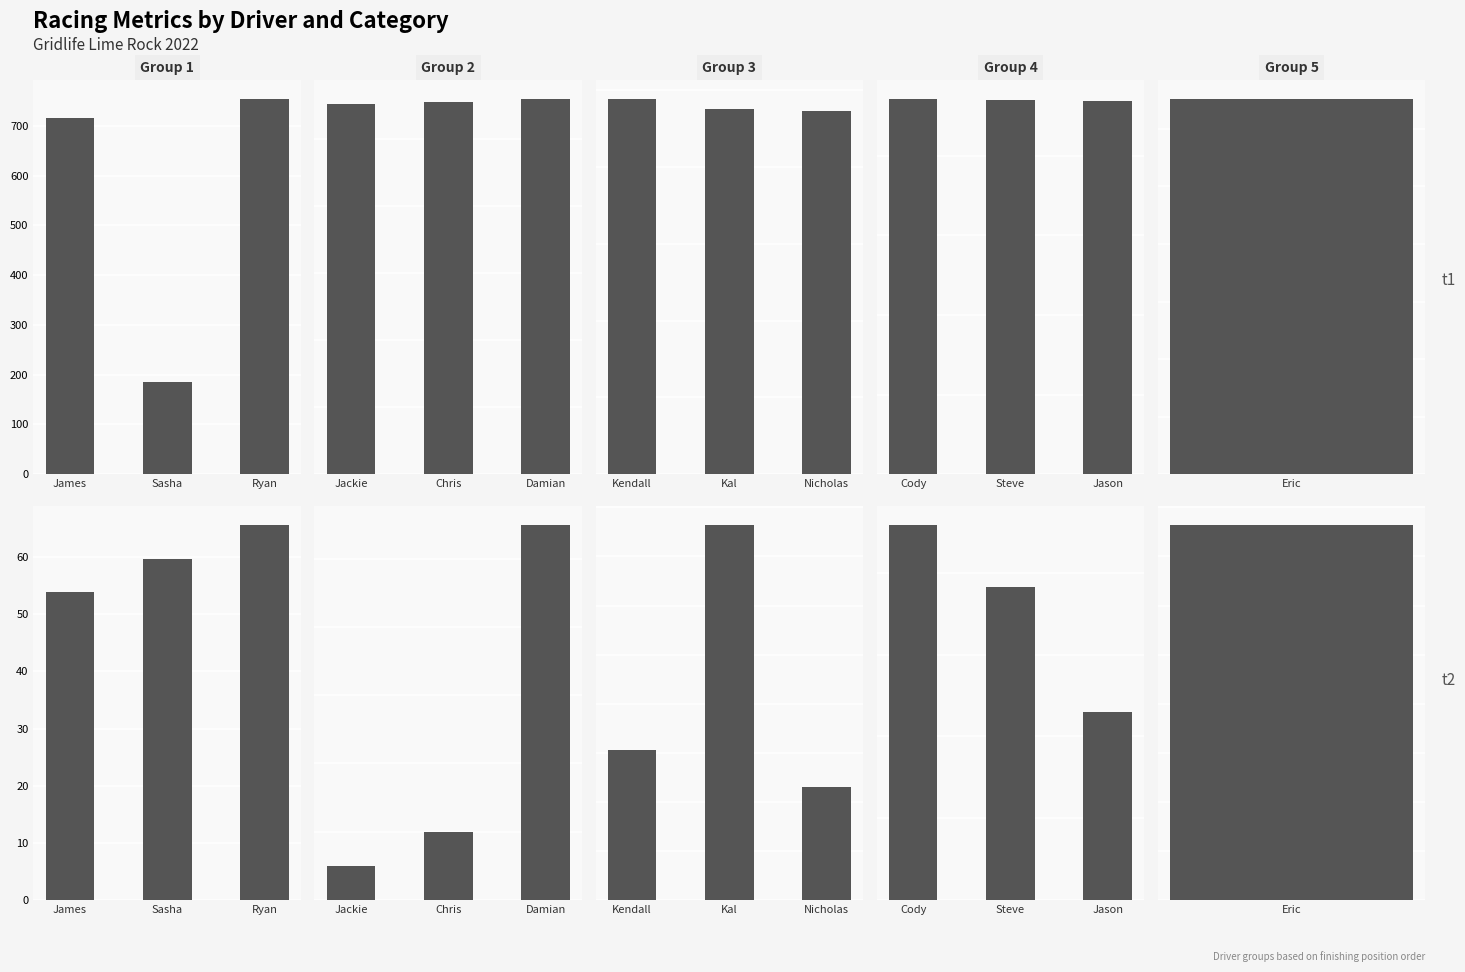

How many categories are shown in the chart?

3